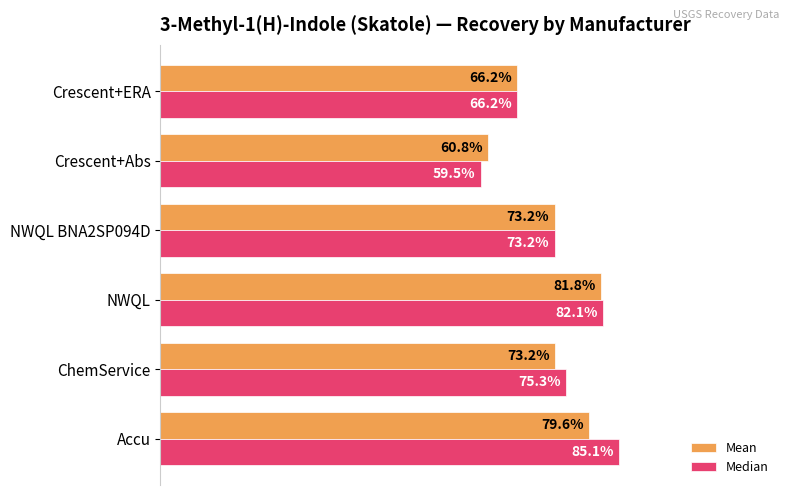

What are all the series names shown in the legend?

Mean, Median